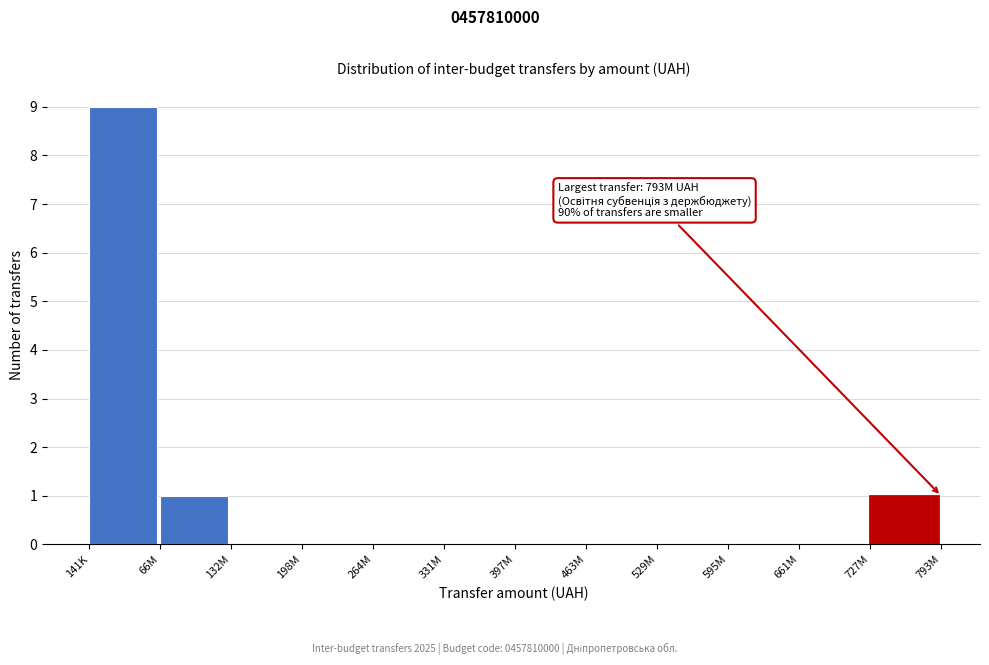

Reading left to right, transcribe all the data shown in this chart.

141K=9	66M=1	132M=0	198M=0	264M=0	331M=0	397M=0	463M=0	529M=0	595M=0	661M=0	727M=1